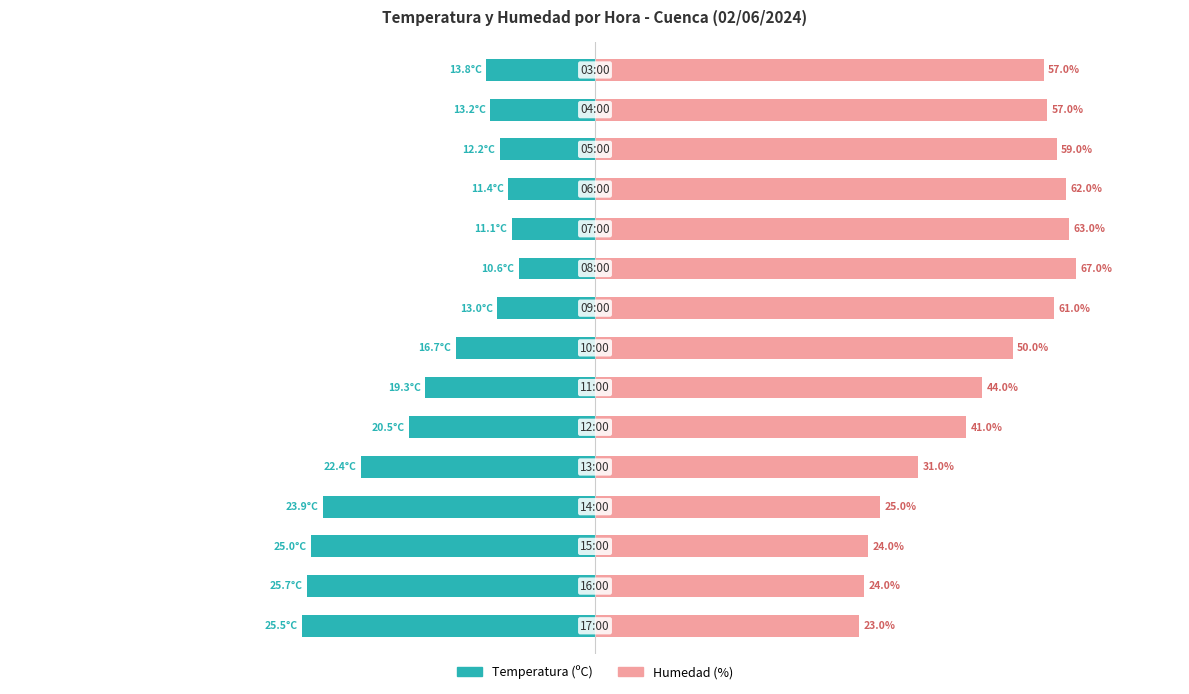

How many bars are there in each group?

2